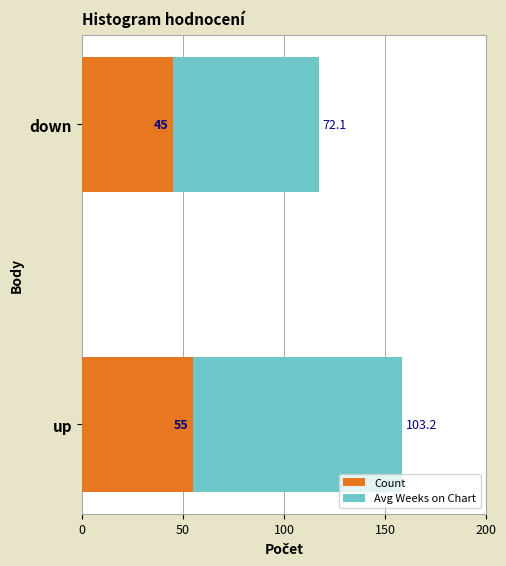

What is the difference between the maximum and minimum values in the Count series?

10.0